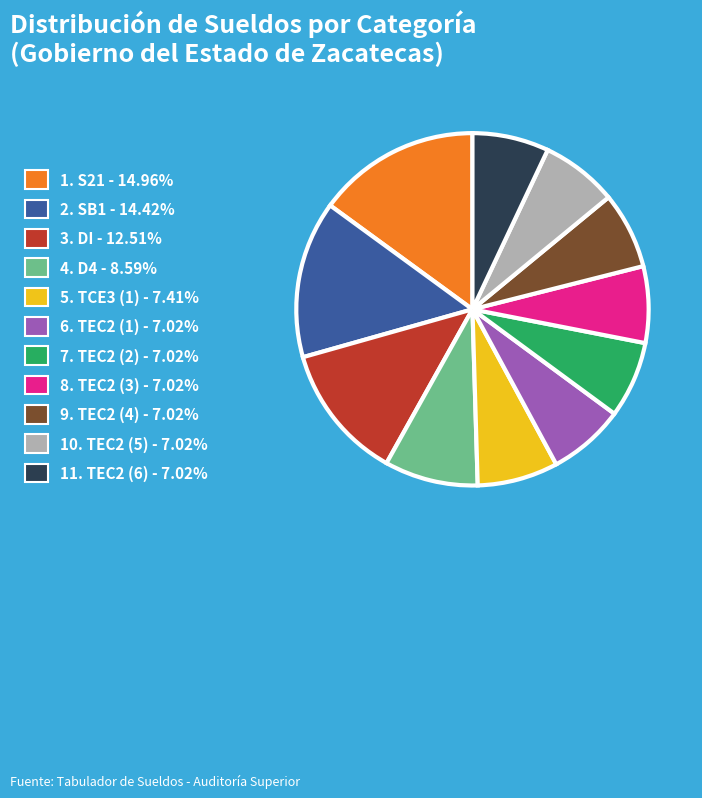

Is there a majority slice in this chart?

No